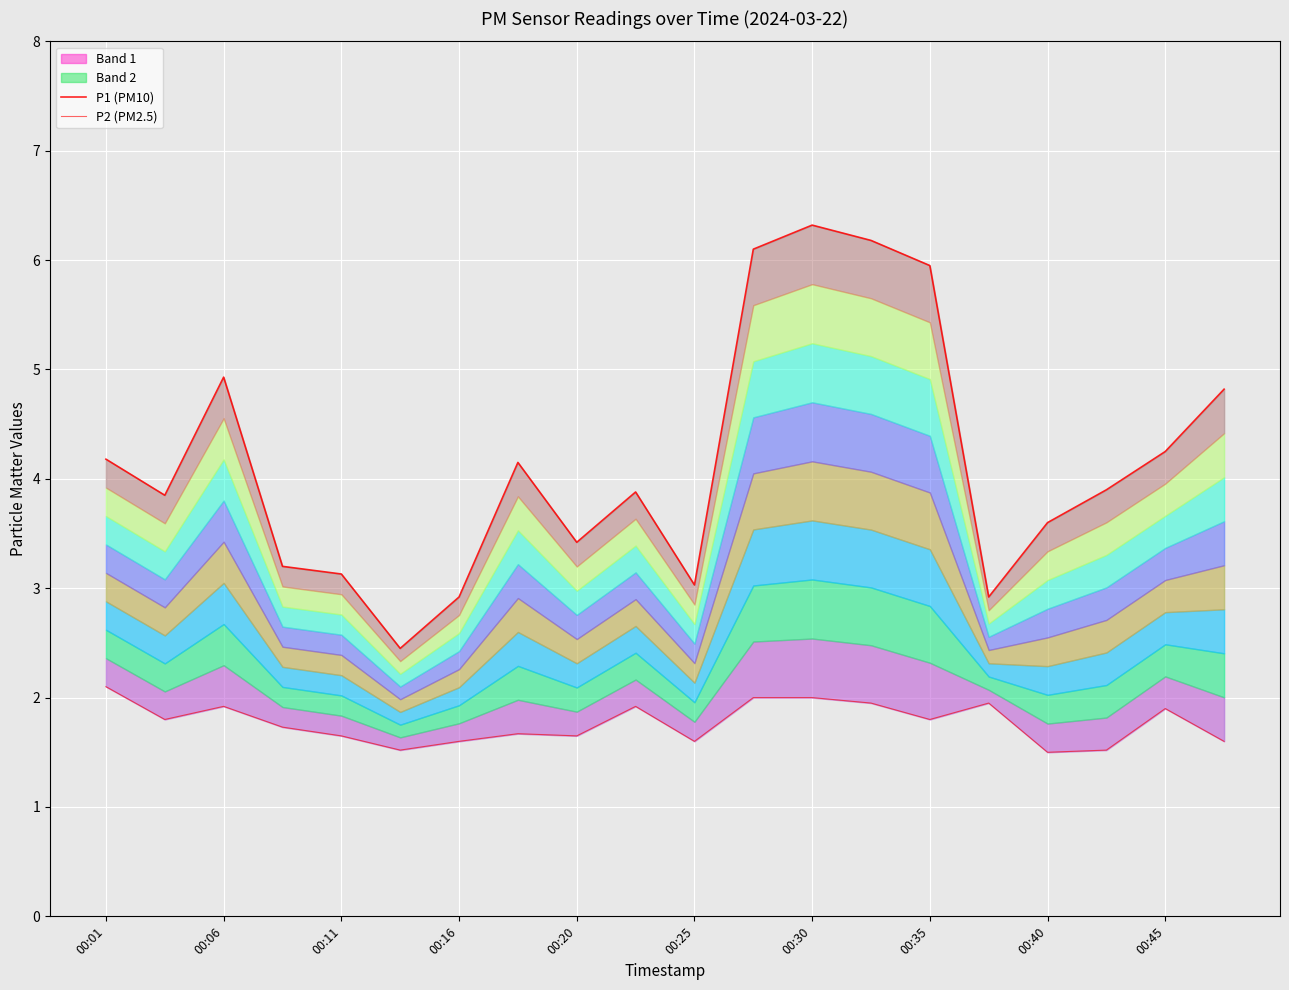

Which series has the widest spread of values?

P1 (PM10)